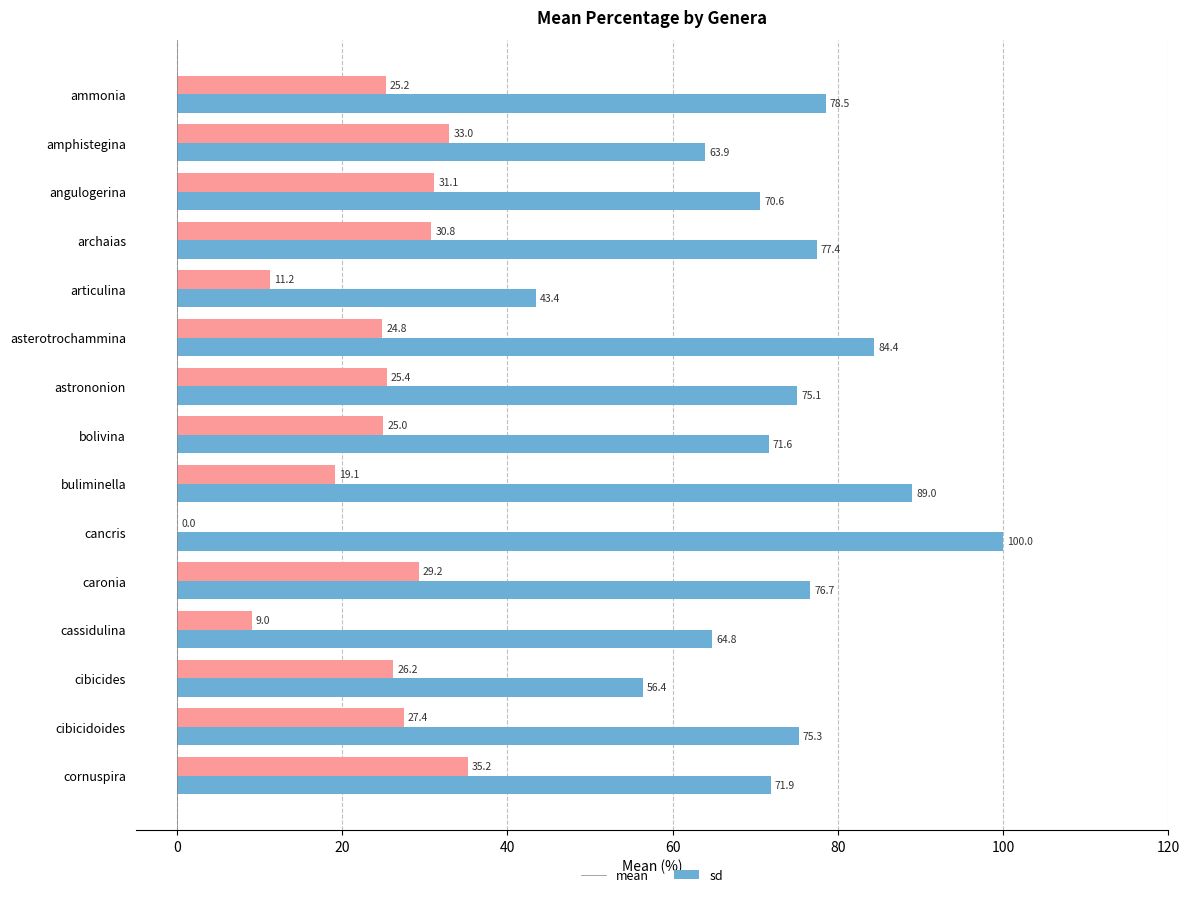

Which series has the largest total across all categories?

mean